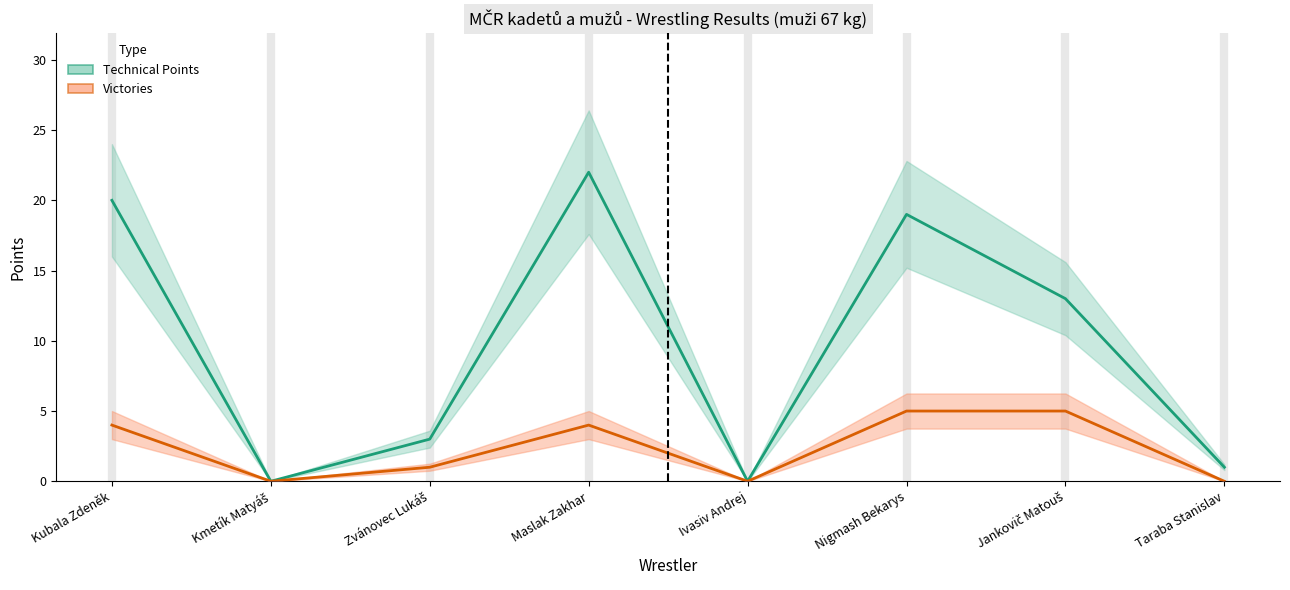

True or false: Victories and Technical Points intersect in this chart.

False